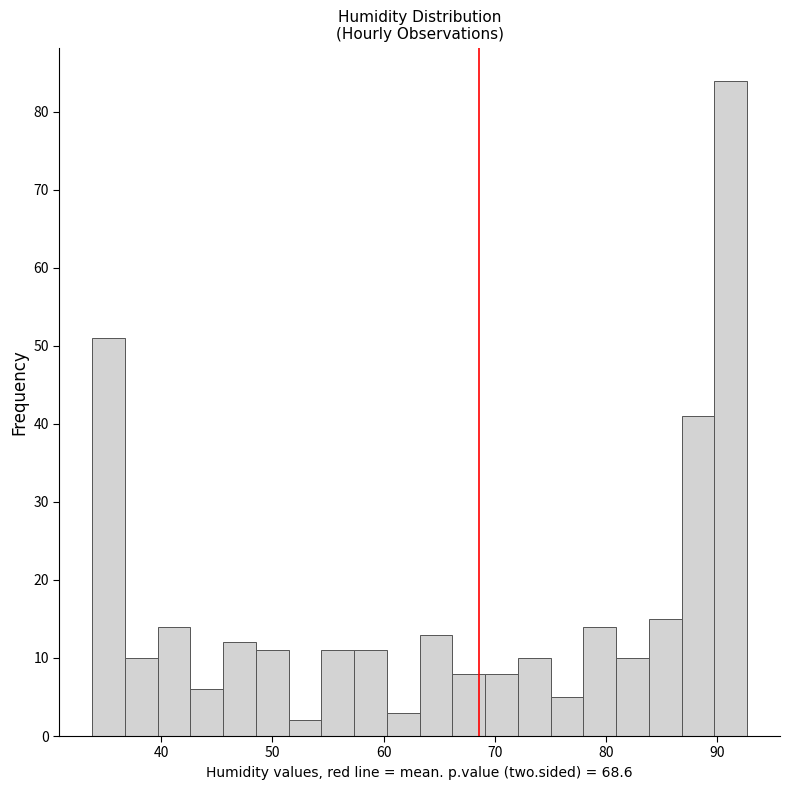

Around what value on the x-axis is the tallest bar? Give the approximate position of its centre, as read against the axis.

91